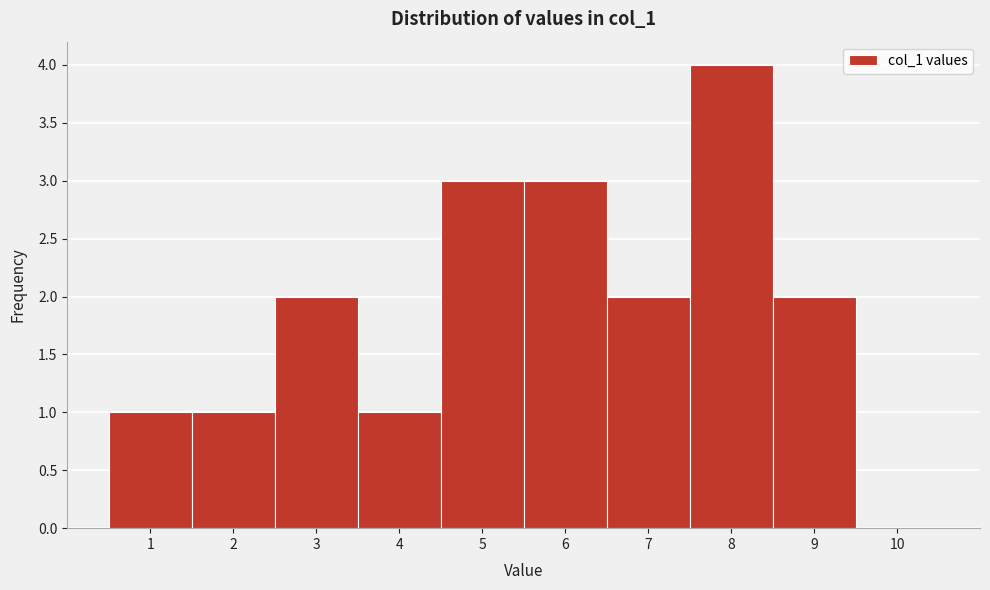

How tall is the bar that spans 0.5 to 1.5 on the x-axis? The values are not printed on the chart, so give them approximately, as read against the axis.

1